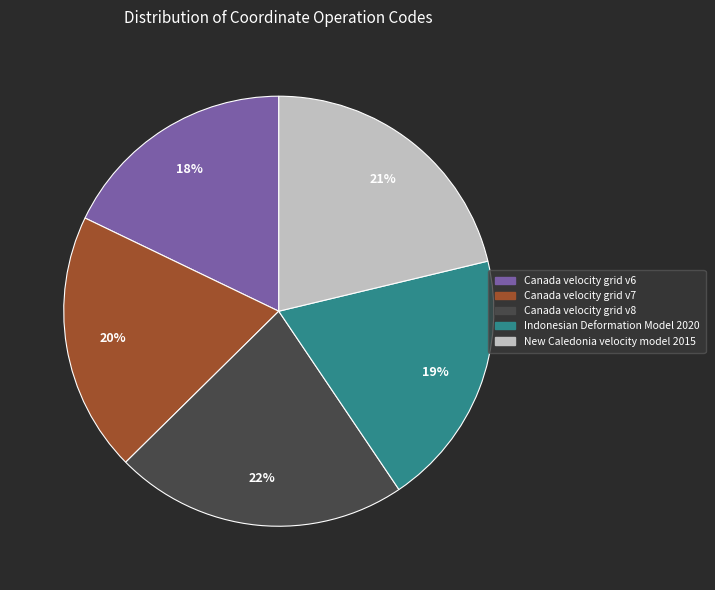

How many segments does this pie chart have?

5